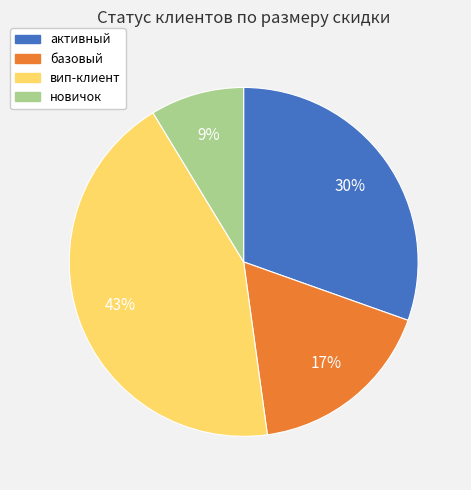

Which slice is the largest?

вип-клиент